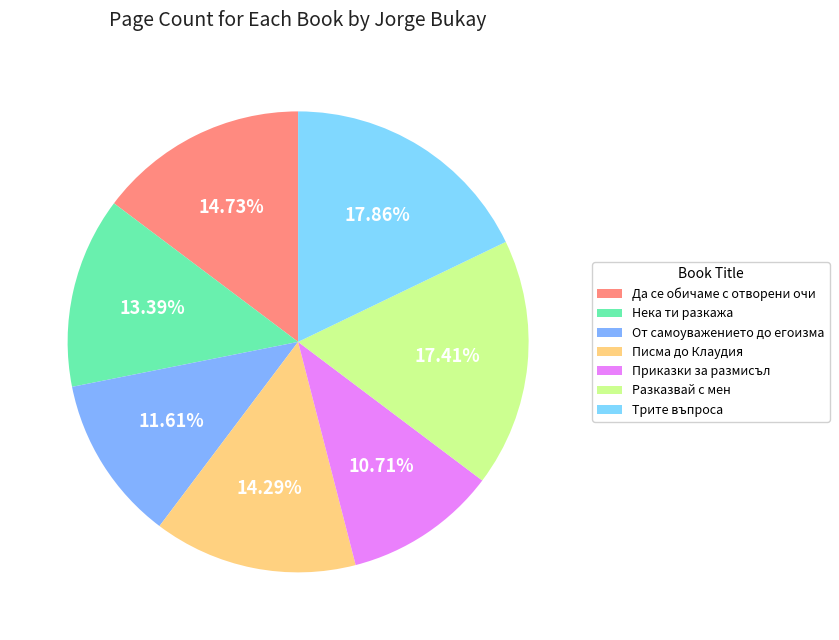

Do Да се обичаме с отворени очи and Приказки за размисъл together represent more than half of the pie?

No